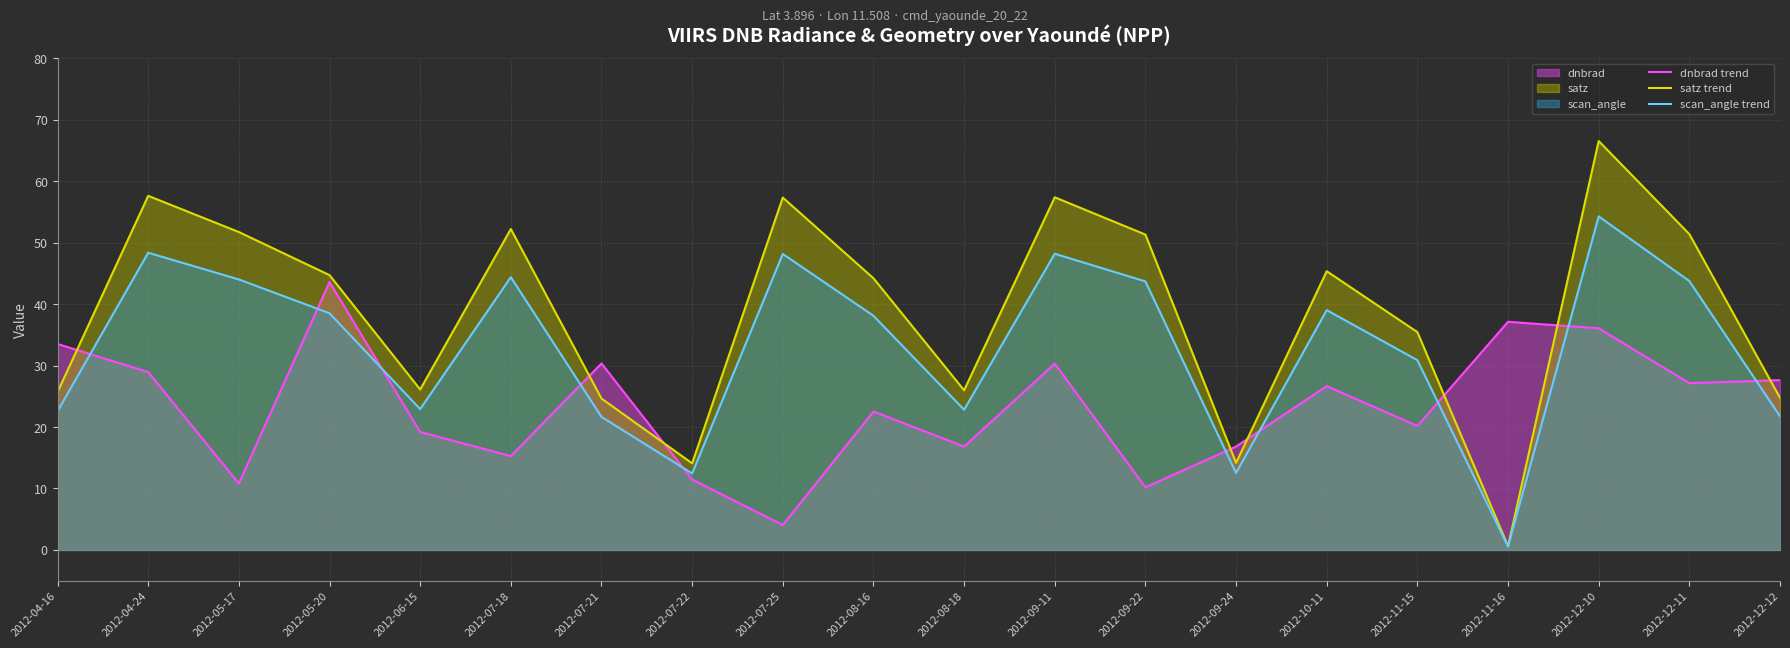

Rank the categories by satz trend value from highest to lowest.

2012-12-10, 2012-04-24, 2012-09-11, 2012-07-25, 2012-07-18, 2012-05-17, 2012-12-11, 2012-09-22, 2012-10-11, 2012-05-20, 2012-08-16, 2012-11-15, 2012-06-15, 2012-08-18, 2012-04-16, 2012-12-12, 2012-07-21, 2012-09-24, 2012-07-22, 2012-11-16